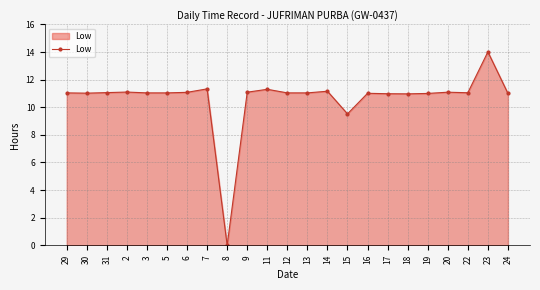

The value at 6 is 4.6. True or false?

False